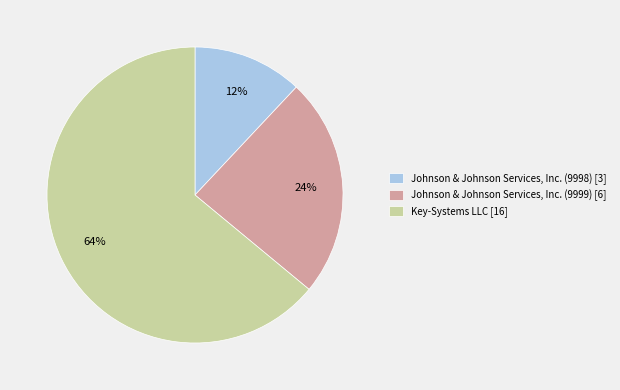

How many segments does this pie chart have?

3